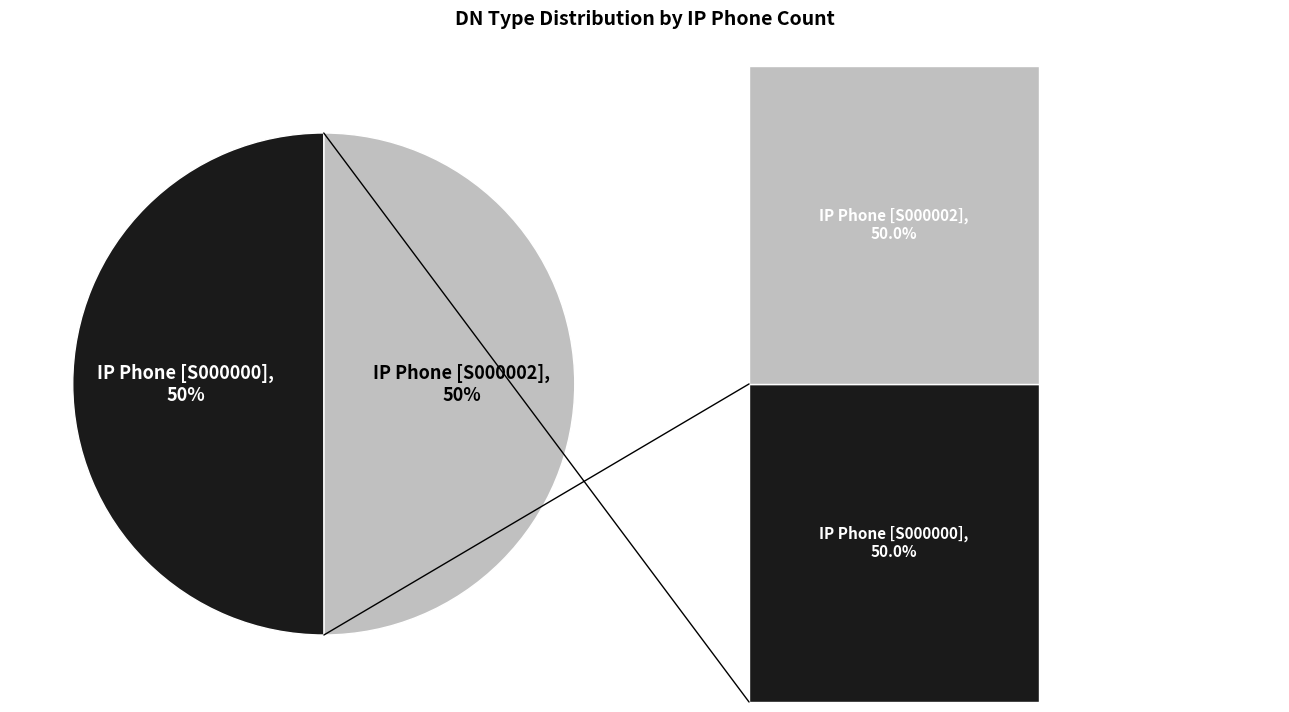

Which category has the biggest portion of the pie?

IP Phone [S000000]